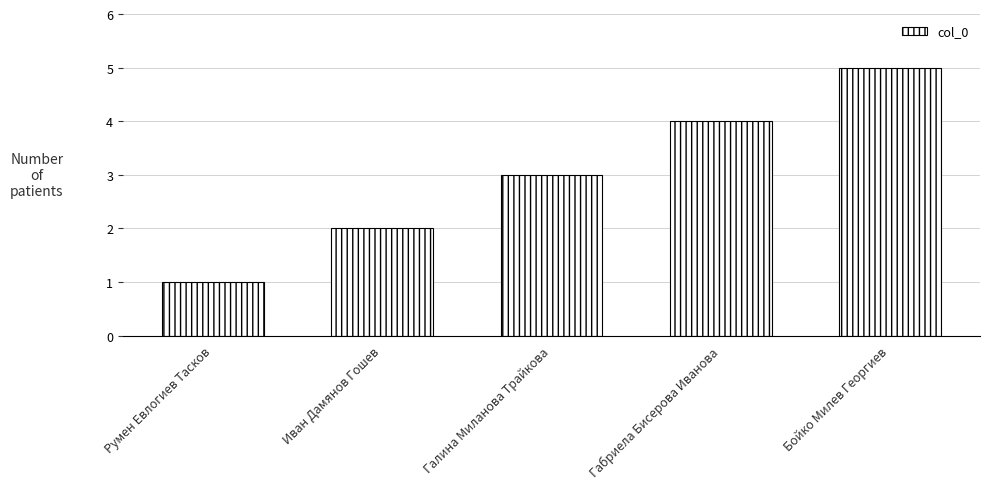

List the labels in order of value, largest first.

Бойко Милев Георгиев, Габриела Бисерова Иванова, Галина Миланова Трайкова, Иван Дамянов Гошев, Румен Евлогиев Тасков